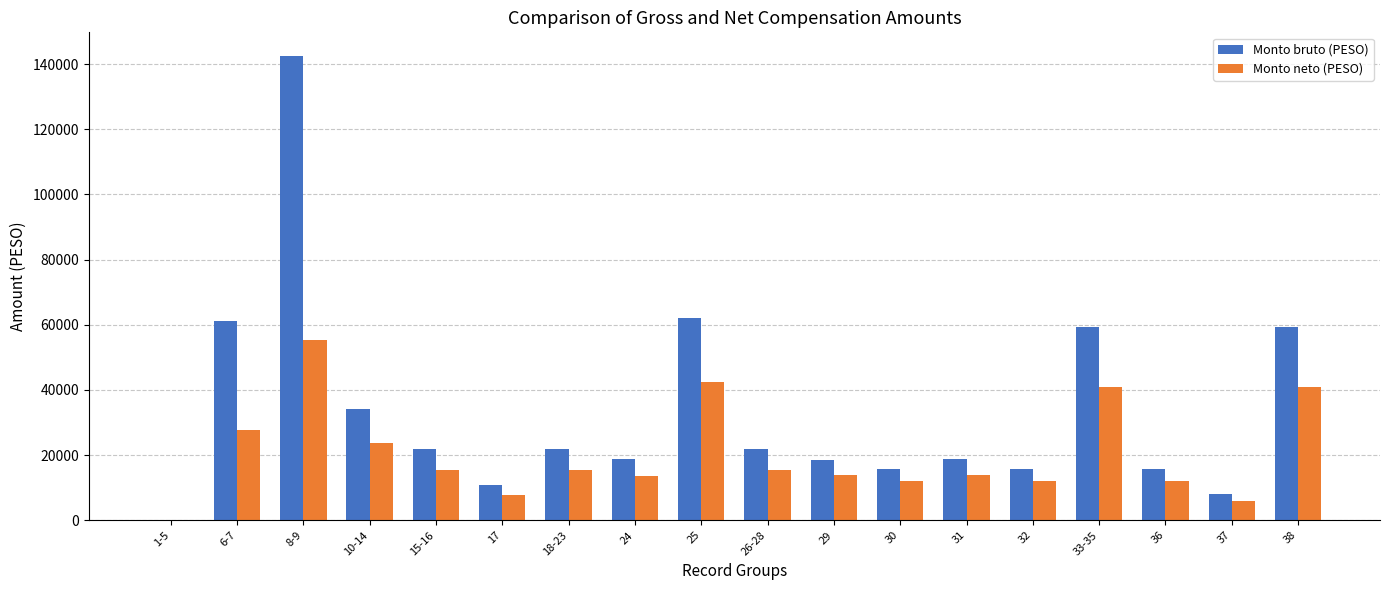

At which label does Monto neto (PESO) first exceed 15318?

6-7